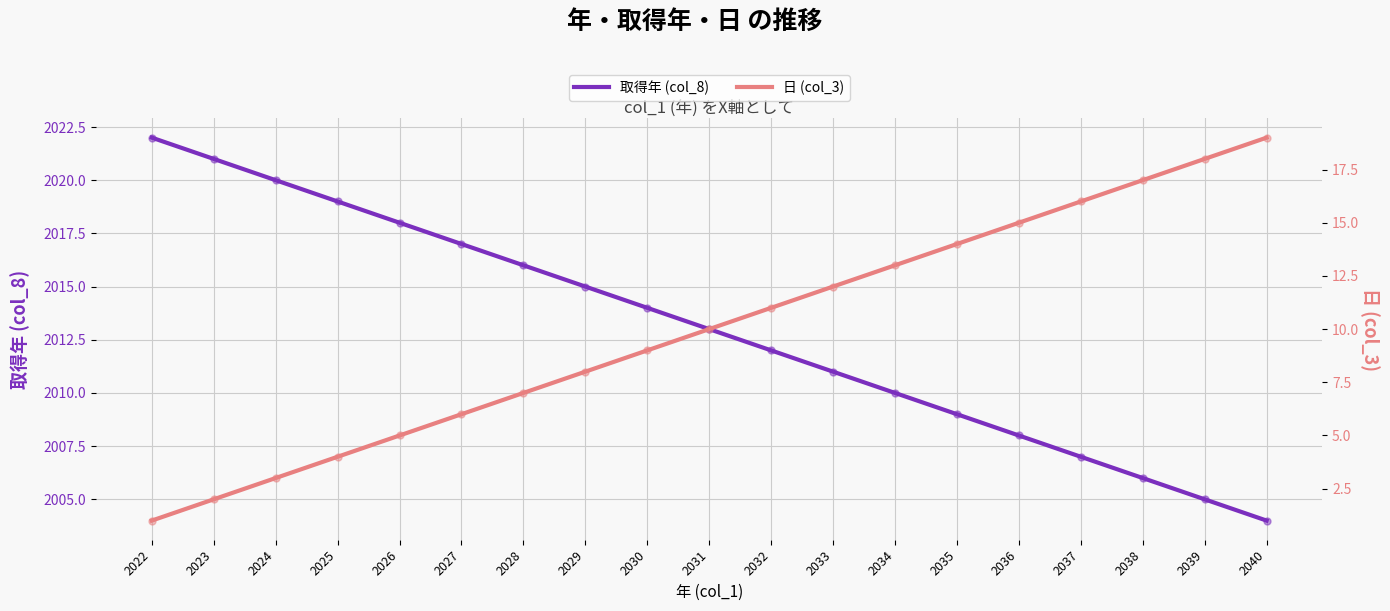

Is the value of 取得年 (col_8) at 2026 greater than the value of 日 (col_3) at 2026?

Yes